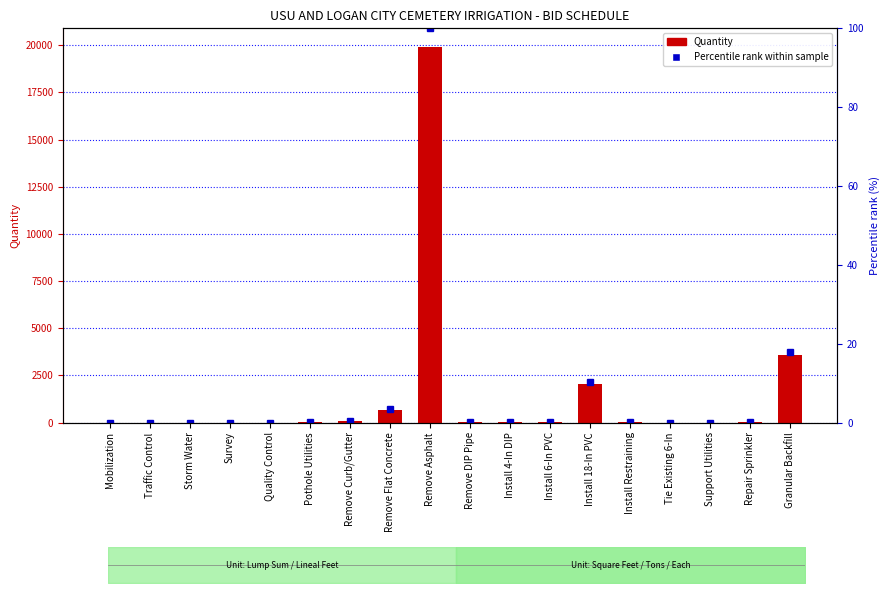

Where is Quantity nearest to the value 9950?

Granular Backfill